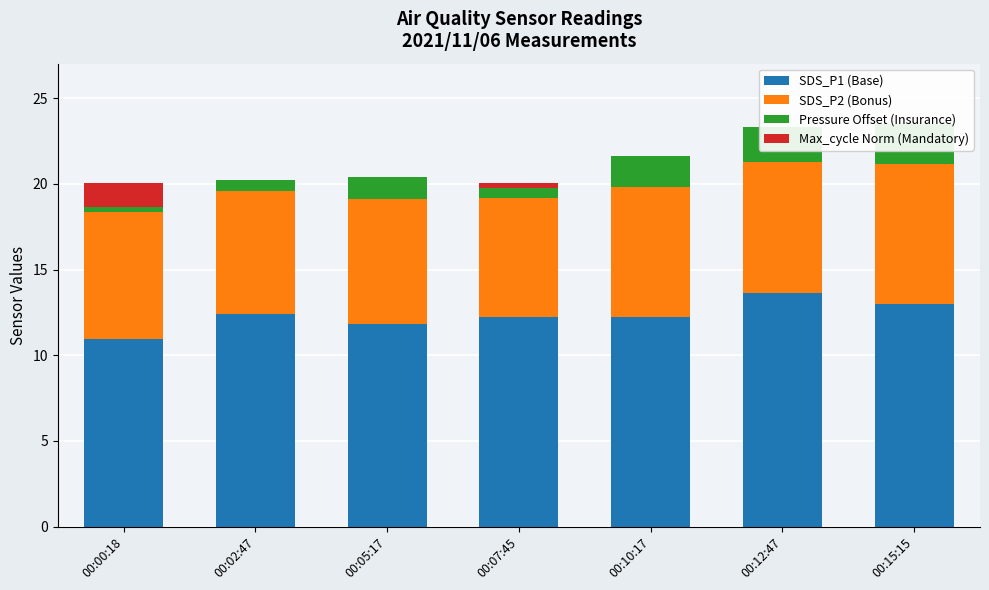

True or false: SDS_P1 (Base) has a value of 12.4 at 00:02:47.

True